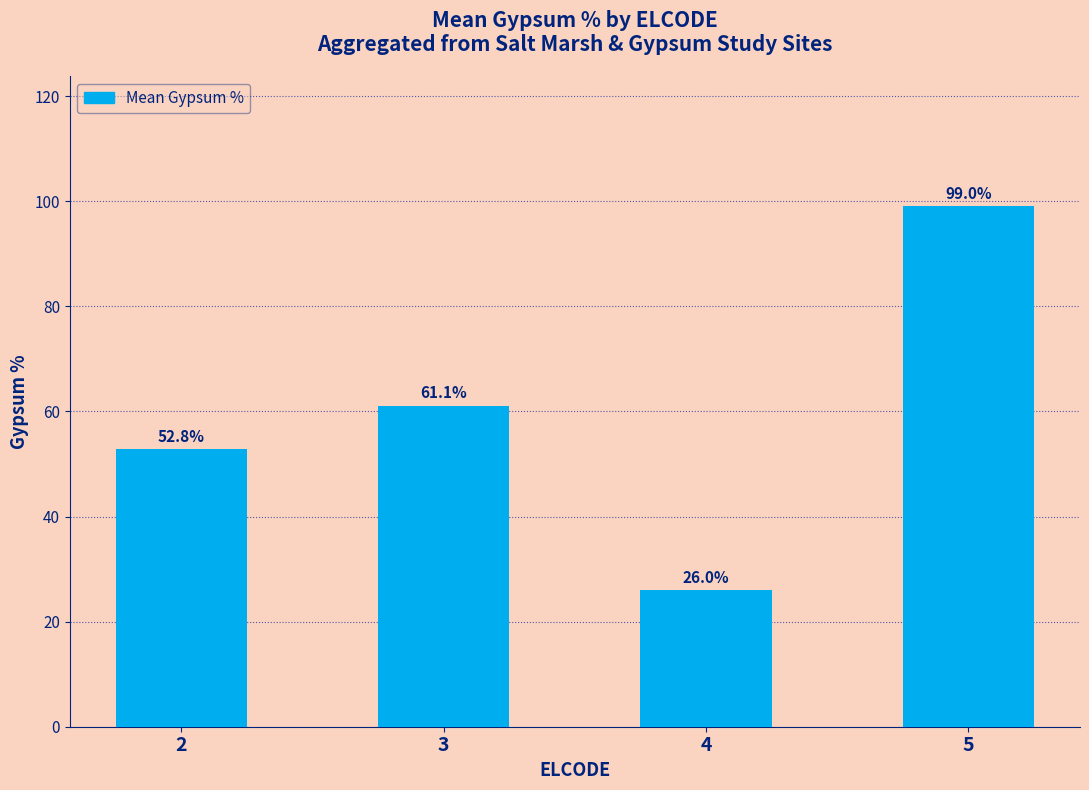

What is the ratio of the value at 5 to the value at 3?

1.6